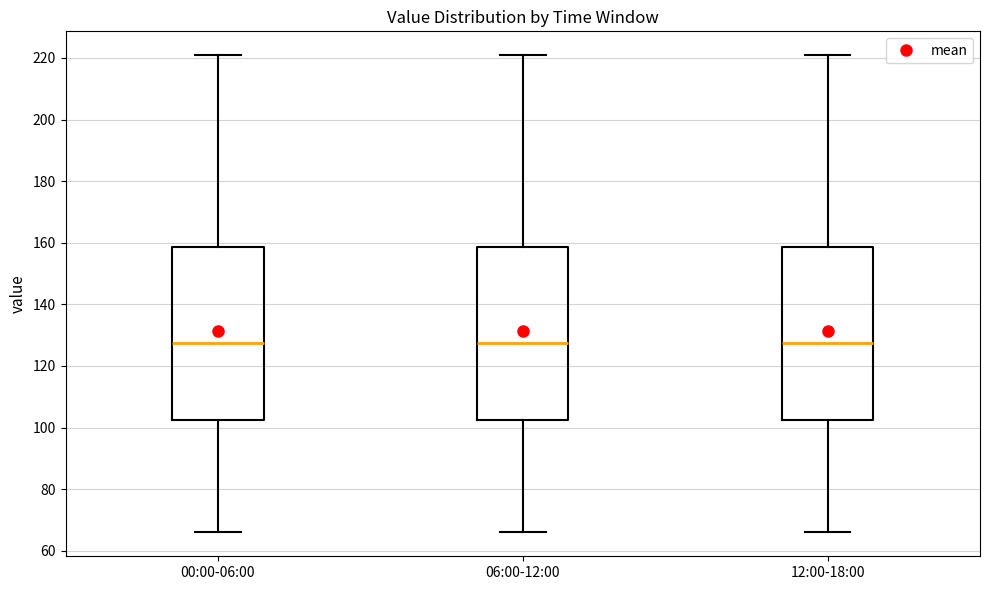

Where does the median line of the box for 12:00-18:00 sit on the y-axis? The values are not printed on the chart, so give them approximately, as read against the axis.

128